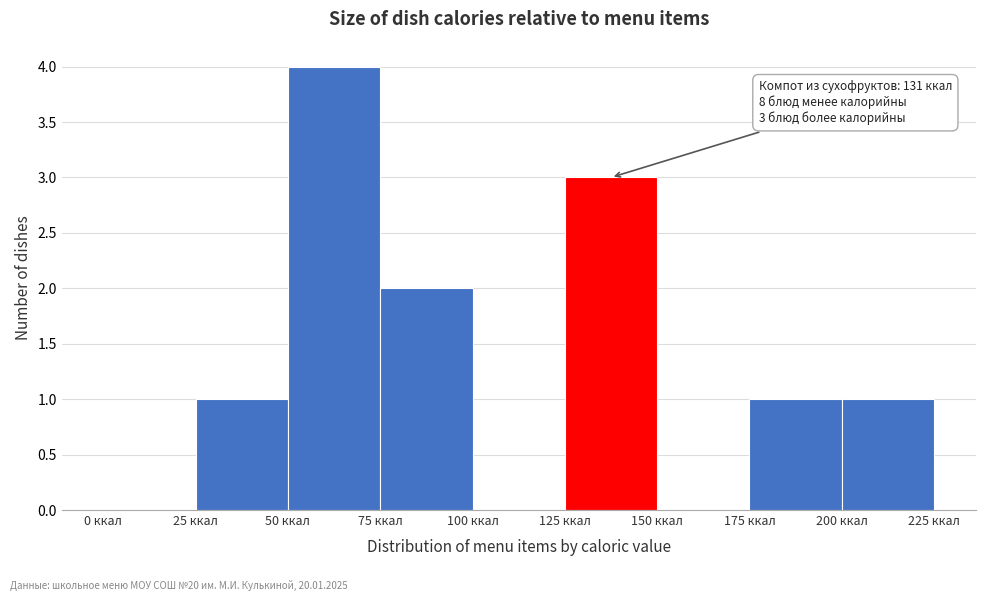

Over which range of the x-axis is the bar tallest?

50 to 75